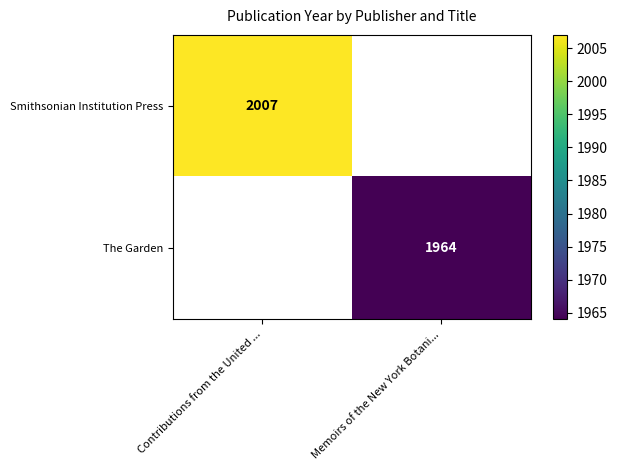

How many series are shown in this chart?

2